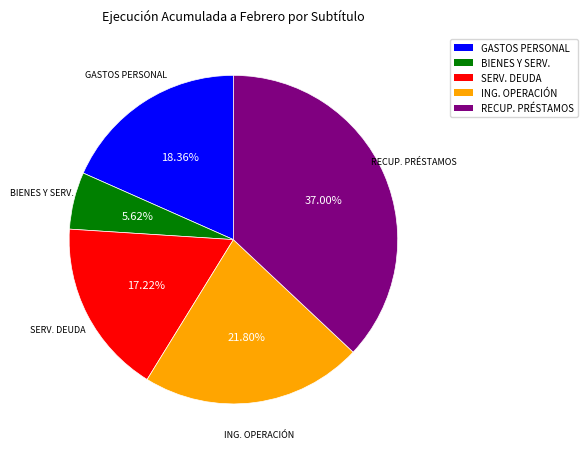

Does any single category account for the majority?

No